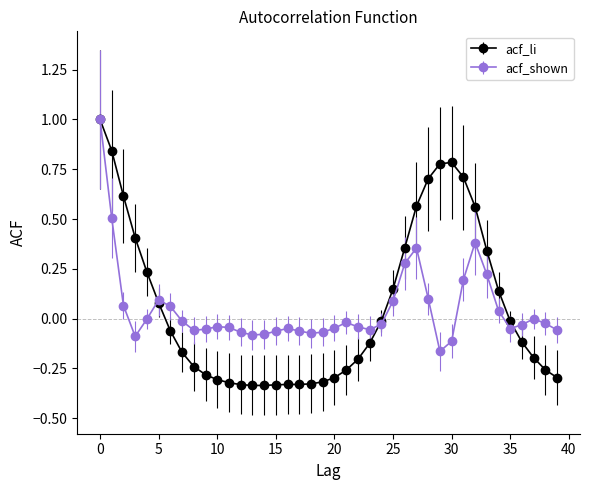

True or false: acf_shown has more than 1 interior local peaks.

True